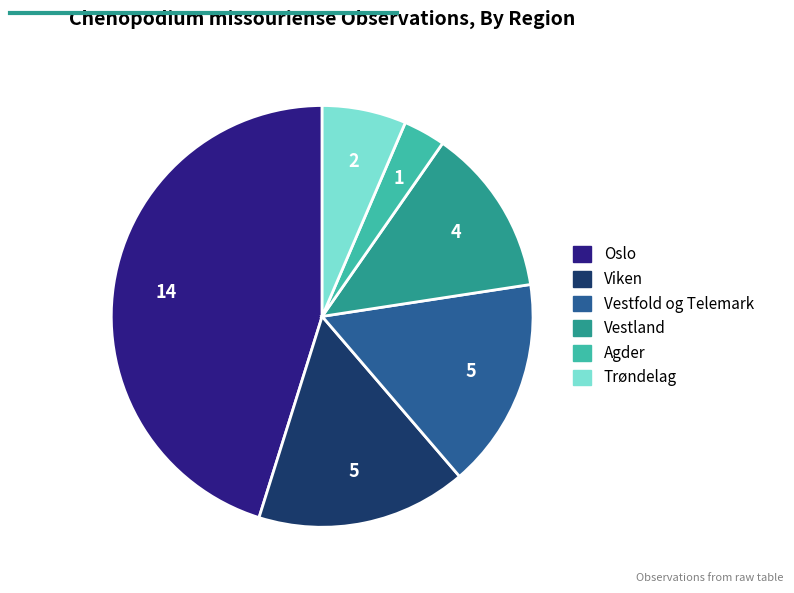

How many segments does this pie chart have?

6